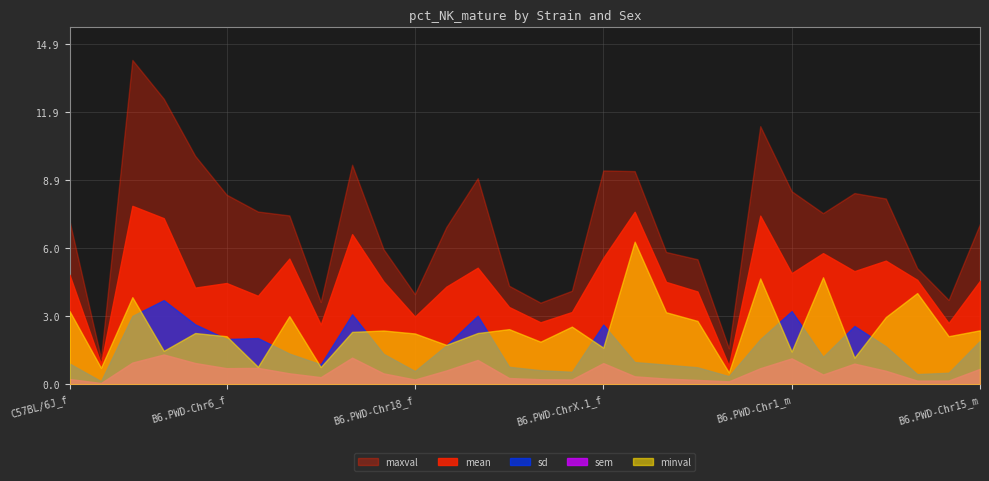

How many lines are shown in the chart?

5